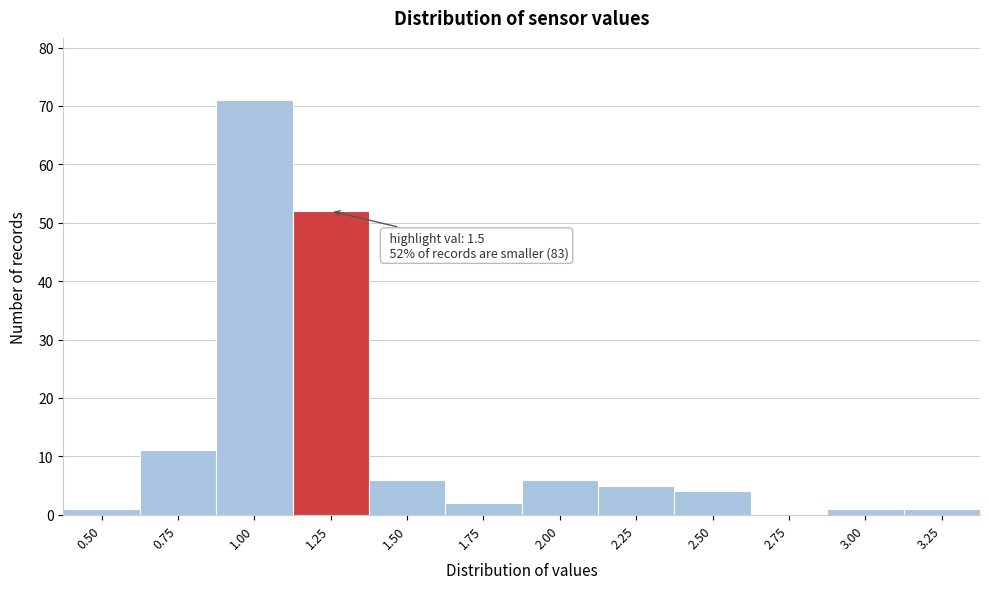

Reading right to left, extract all data points from this chart.

3.25=1	3.00=1	2.75=0	2.50=4	2.25=5	2.00=6	1.75=2	1.50=6	1.25=52	1.00=71	0.75=11	0.50=1